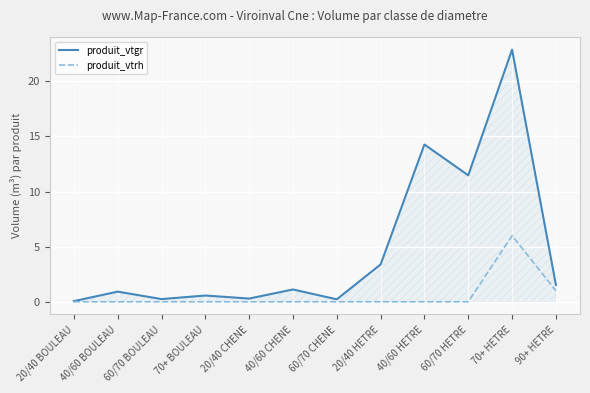

What is the greatest value displayed?

22.9